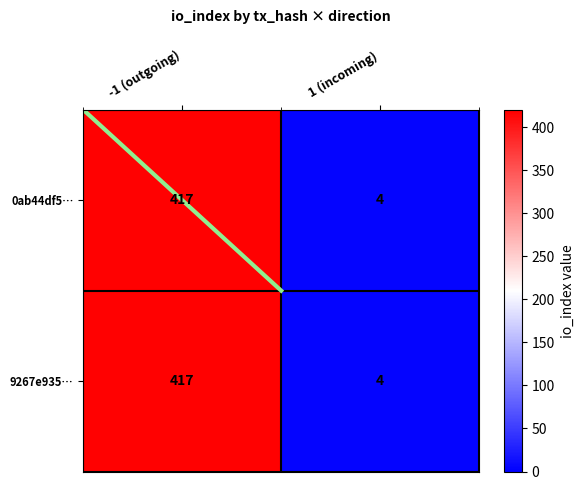

Where is 0ab44df5… nearest to the value 210?

1 (incoming)